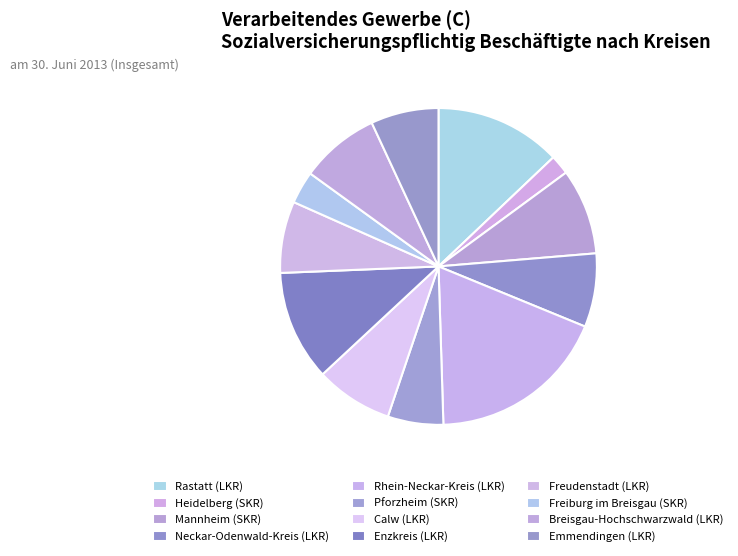

True or false: Breisgau-Hochschwarzwald (LKR) accounts for 8% of the total.

True